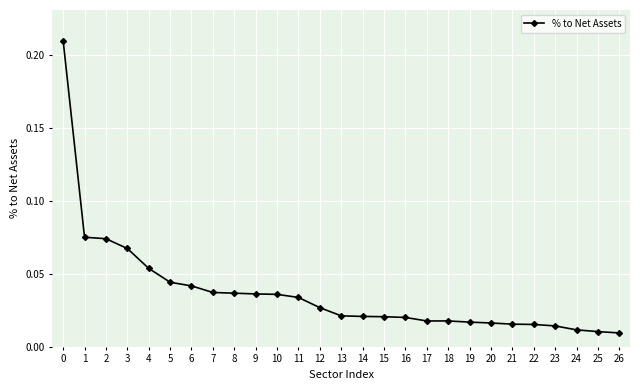

How many distinct data groups are displayed?

1